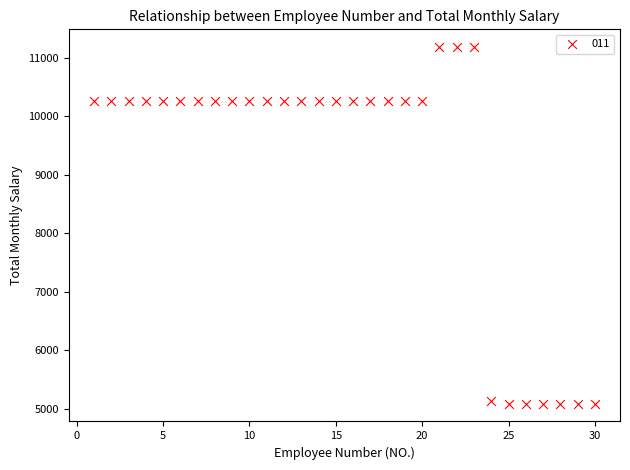

What is the range of X values (max minus min)?

29